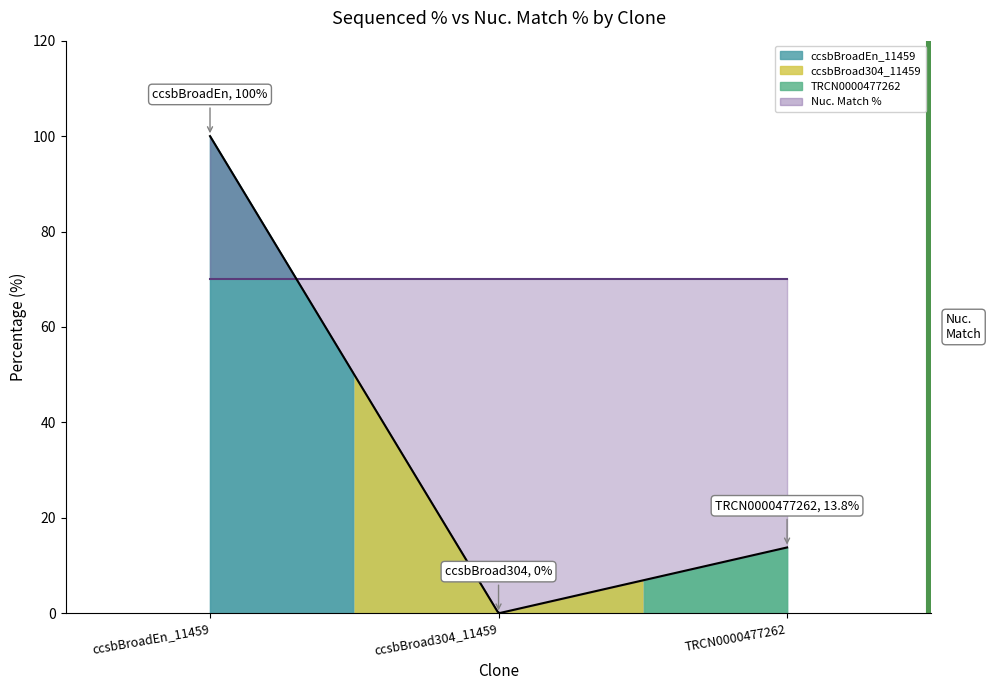

How many data points are less than 13?

1